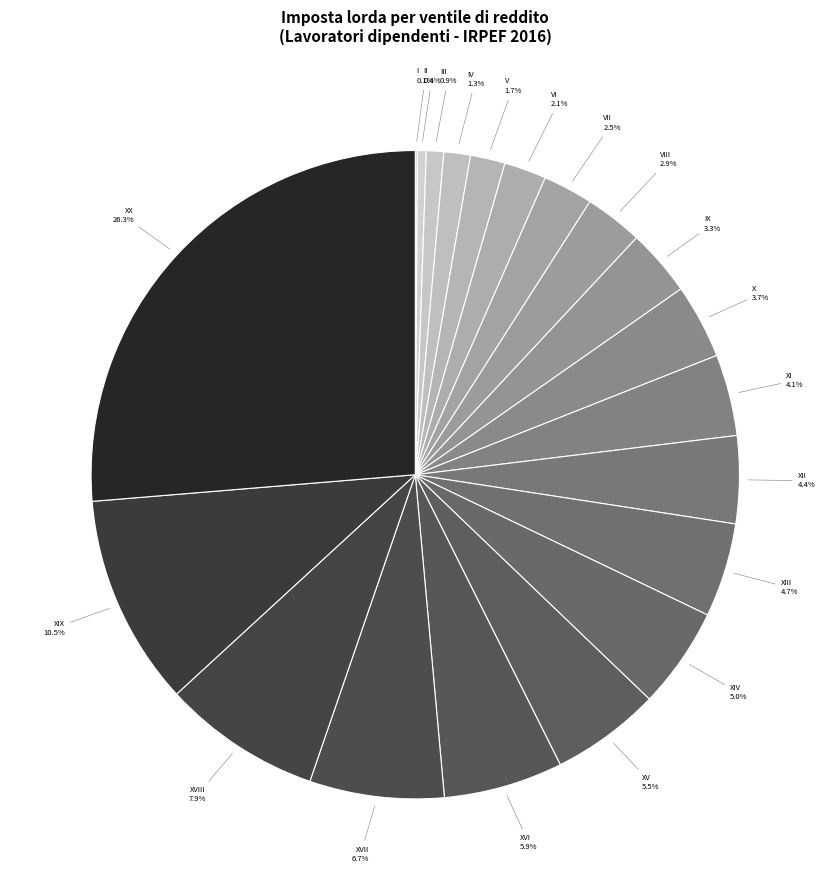

To the nearest percent, what is the difference between the largest and smallest slice percentages?

26%